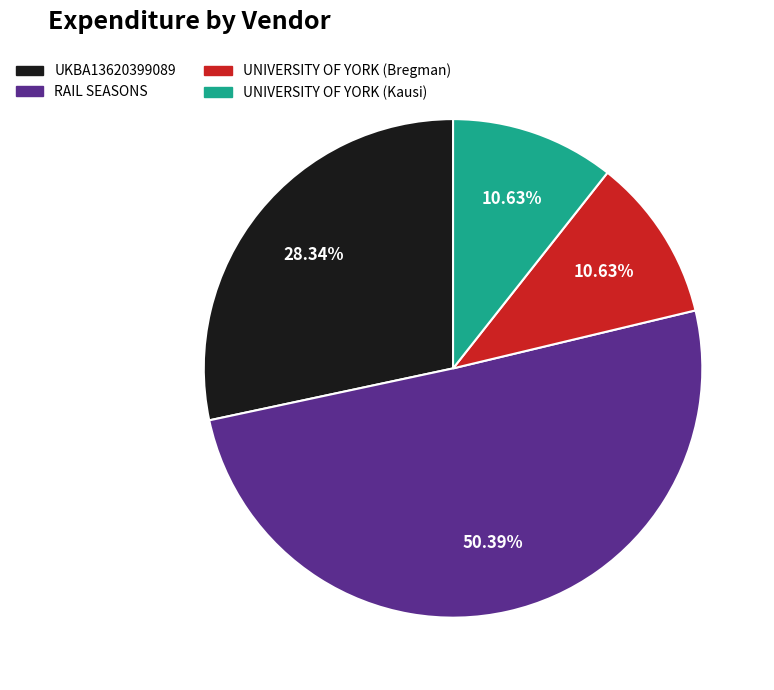

What percentage is NOT represented by UNIVERSITY OF YORK (Bregman)?

89.4%